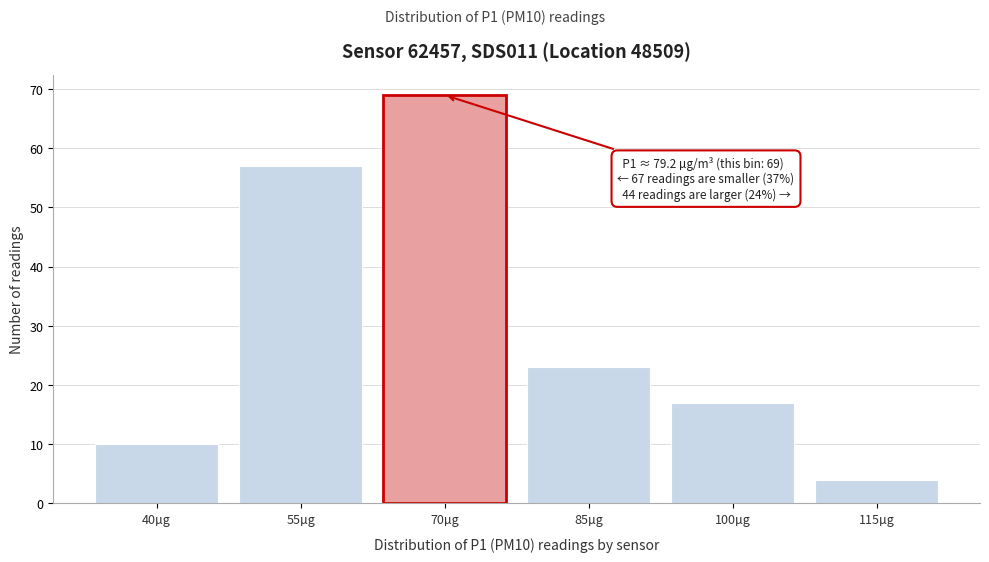

Reading left to right, transcribe all the data shown in this chart.

10	57	69	23	17	4